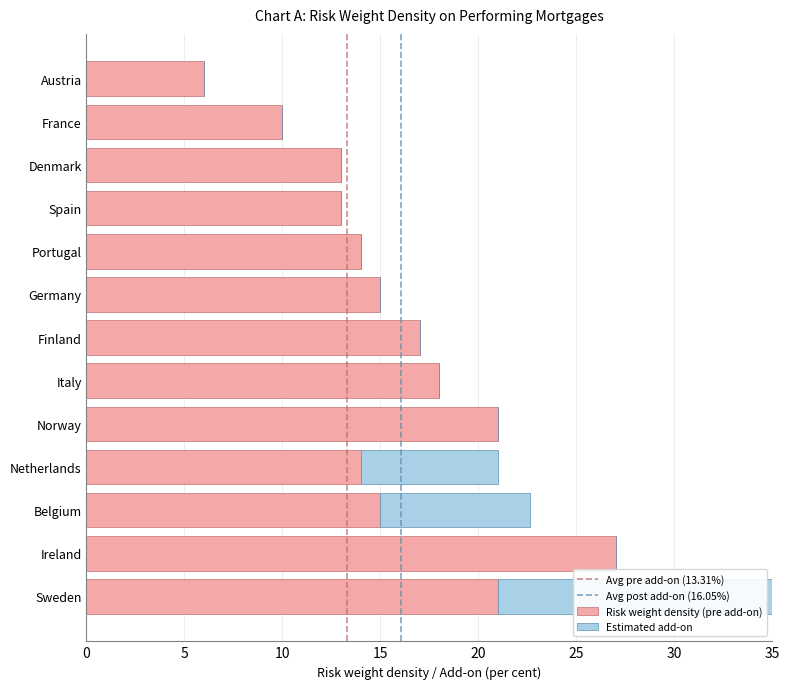

At which category does the chart reach its peak across all series?

Ireland